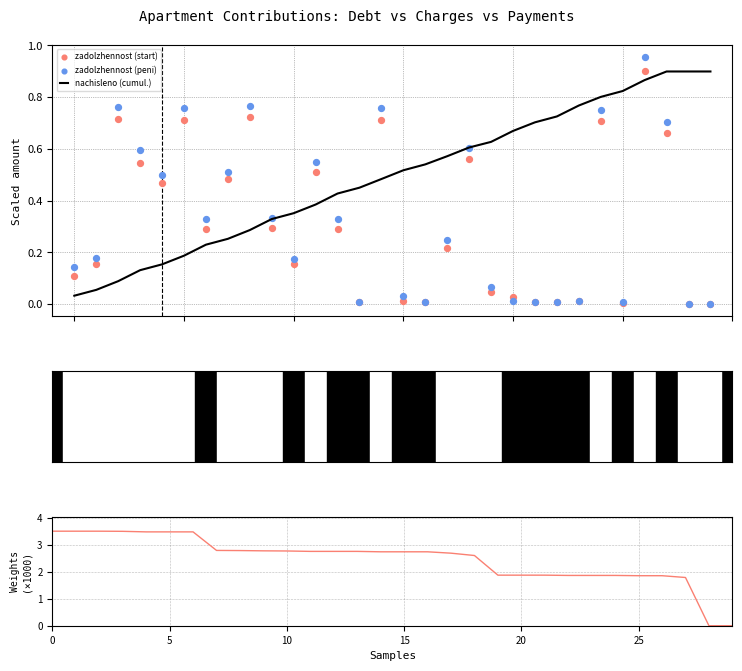

At how many categories does at least one series exceed 0?

30